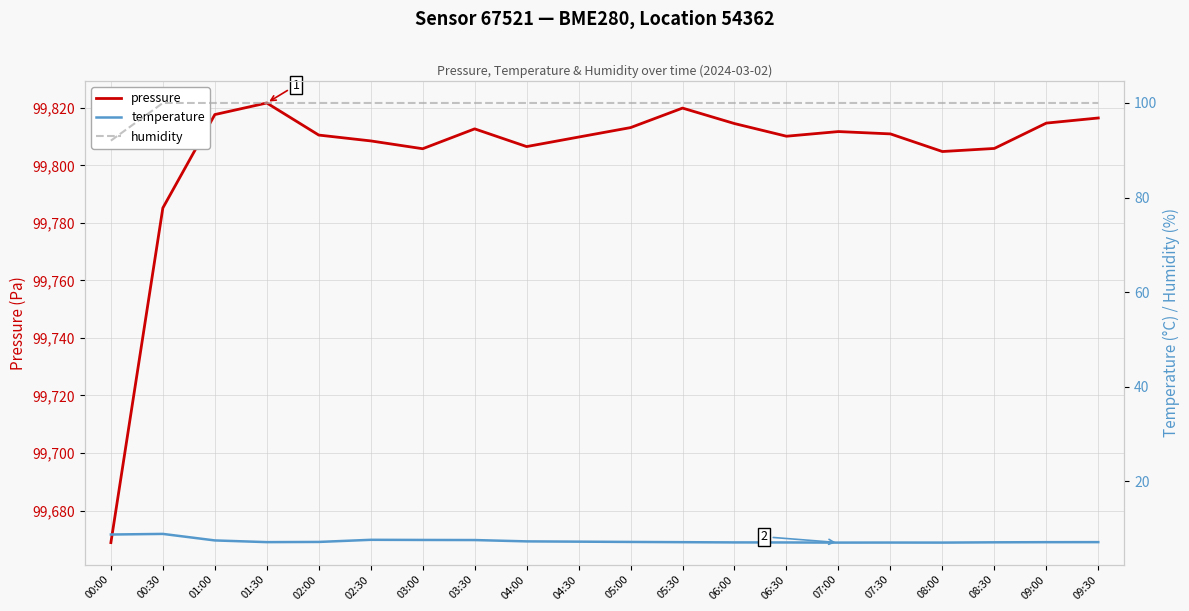

Reading left to right, list all the values displayed in this chart.

pressure: 00:00=99668.8	00:30=99785.2	01:00=99817.7	01:30=99821.7	02:00=99810.5	02:30=99808.5	03:00=99805.8	03:30=99812.7	04:00=99806.5	04:30=99809.8	05:00=99813.1	05:30=99819.9	06:00=99814.5	06:30=99810.1	07:00=99811.8	07:30=99810.9	08:00=99804.8	08:30=99805.9	09:00=99814.7	09:30=99816.5
temperature: 00:00=8.7	00:30=8.8	01:00=7.5	01:30=7.1	02:00=7.1	02:30=7.6	03:00=7.5	03:30=7.5	04:00=7.2	04:30=7.2	05:00=7.1	05:30=7.1	06:00=7.0	06:30=7.0	07:00=7.0	07:30=7.0	08:00=7.0	08:30=7.0	09:00=7.1	09:30=7.1
humidity: 00:00=92.0	00:30=100.0	01:00=100.0	01:30=100.0	02:00=100.0	02:30=100.0	03:00=100.0	03:30=100.0	04:00=100.0	04:30=100.0	05:00=100.0	05:30=100.0	06:00=100.0	06:30=100.0	07:00=100.0	07:30=100.0	08:00=100.0	08:30=100.0	09:00=100.0	09:30=100.0